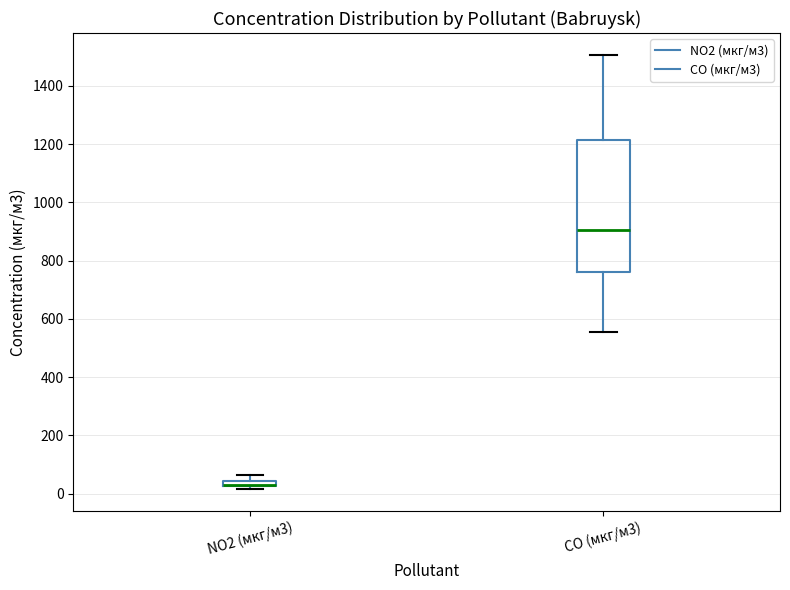

Where does the median line of the box for CO (мкг/м3) sit on the y-axis? The values are not printed on the chart, so give them approximately, as read against the axis.

900